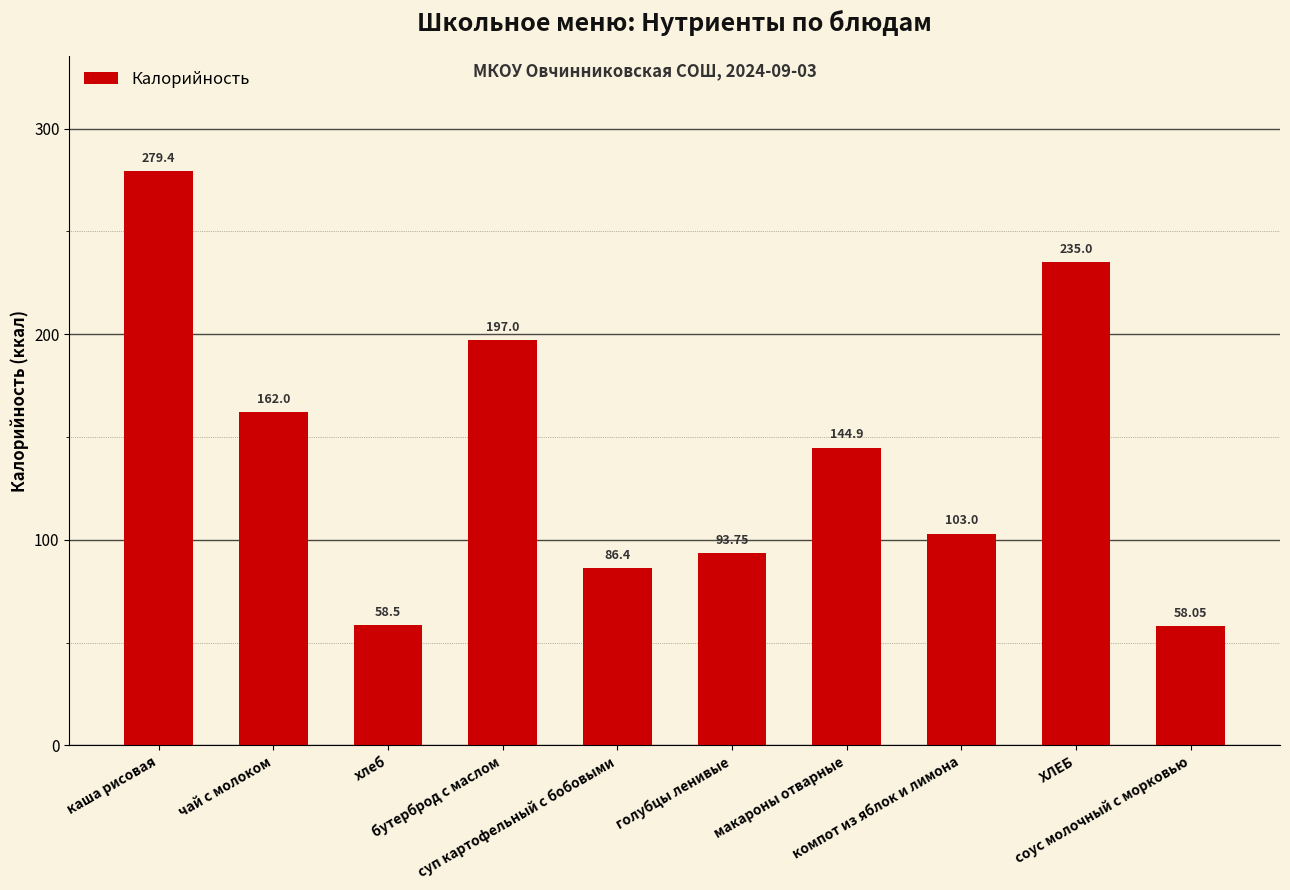

What is the sum of all values?

1418.0